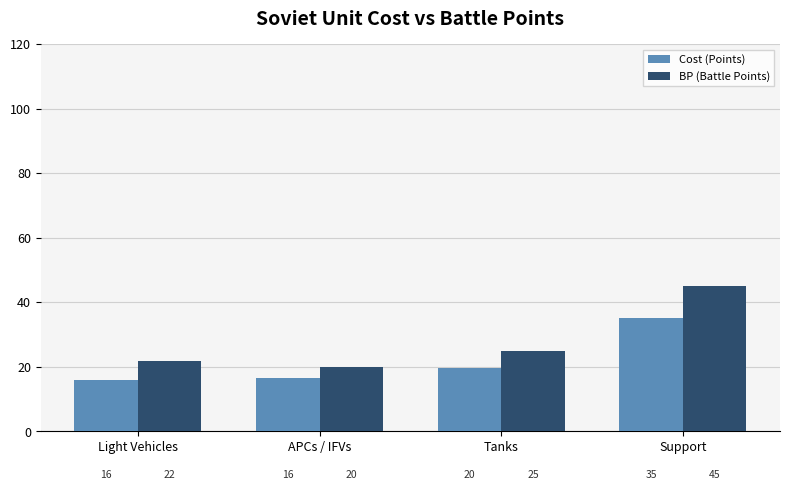

What is the difference between the second highest and second lowest values in the BP (Battle Points) series?

3.3